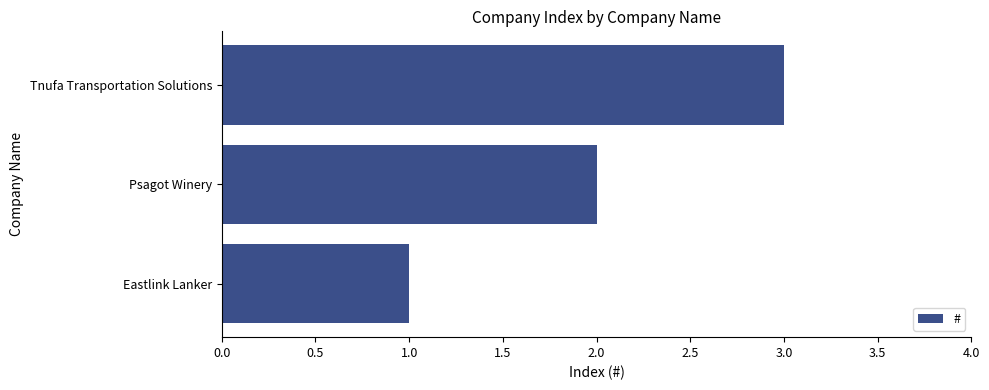

Is it true that the value at Psagot Winery is 2?

True